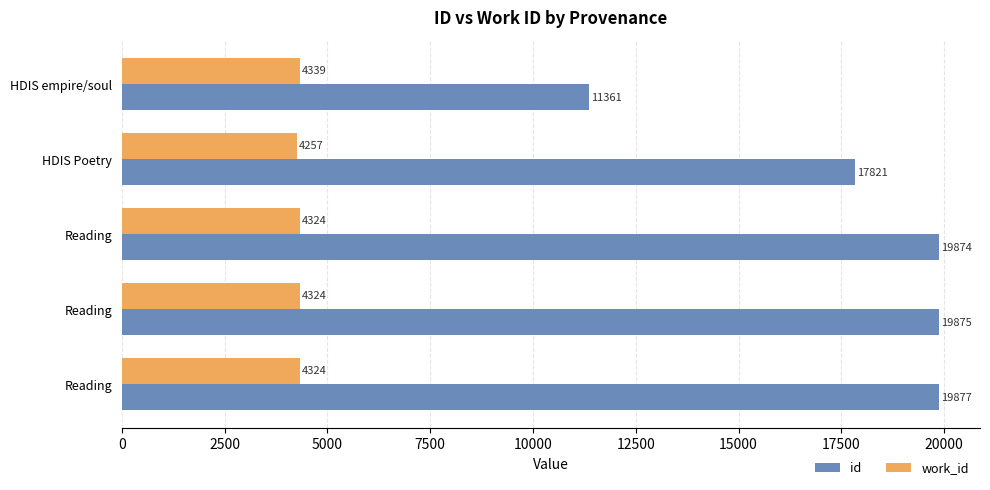

What are all the series names shown in the legend?

id, work_id